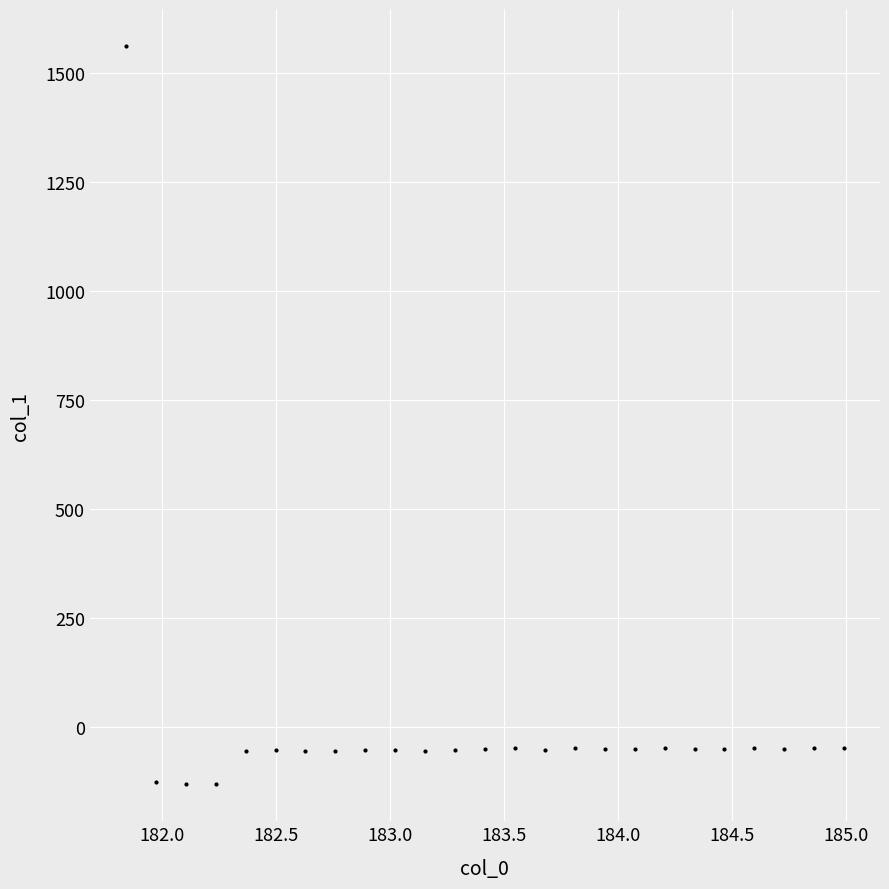

What is the range of X values (max minus min)?

3.1